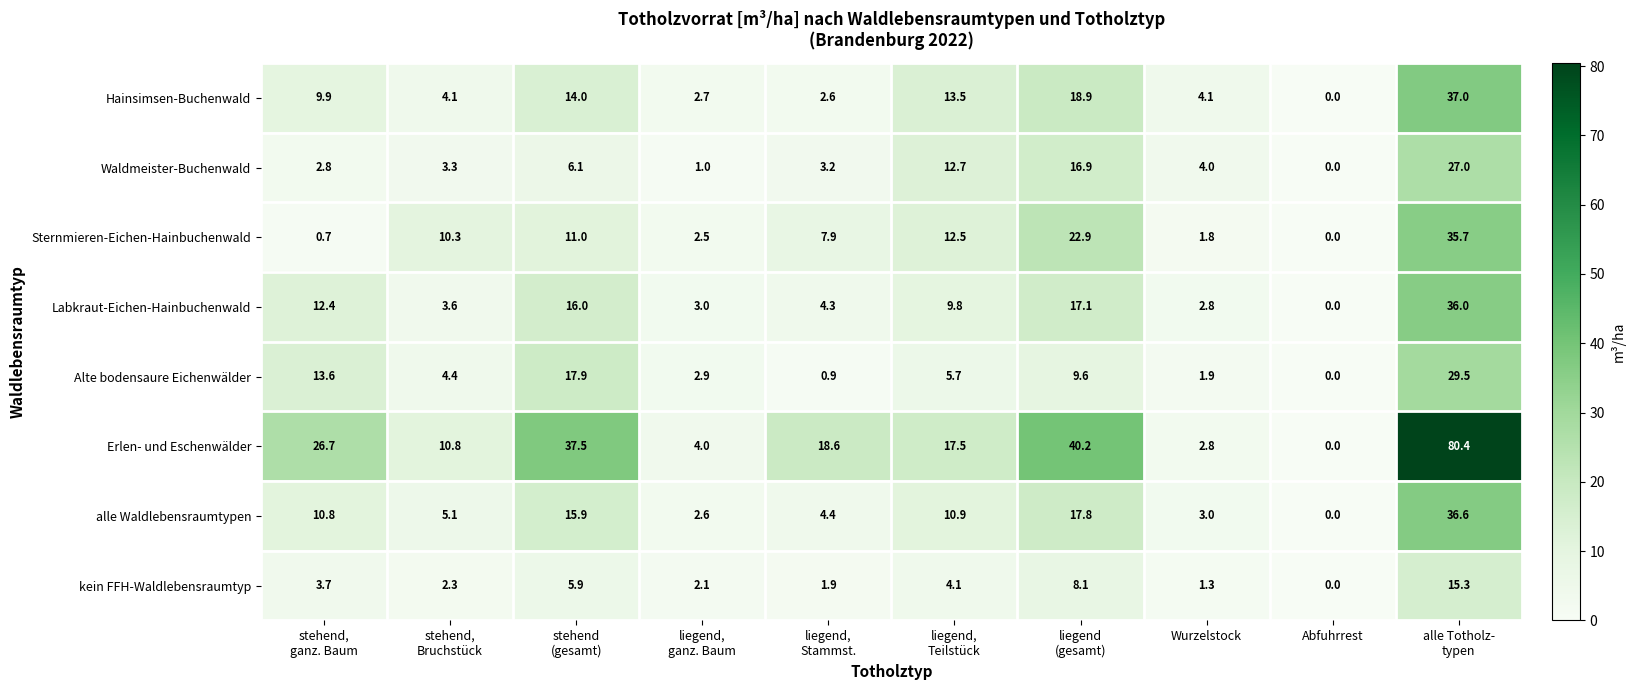

At which label does Alte bodensaure Eichenwälder reach its minimum?

Abfuhrrest